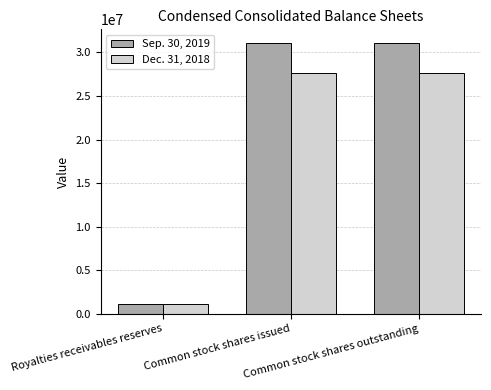

What is the label of the 2nd bar from the left?

Common stock shares issued